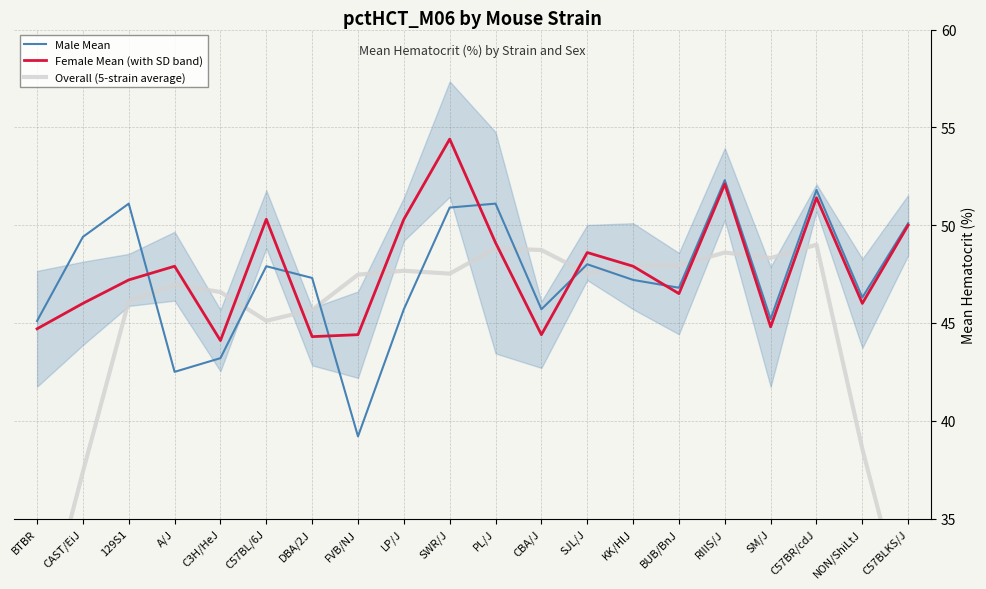

After their last crossing, which series has the higher values: Female Mean (with SD band) or Overall (5-strain average)?

Female Mean (with SD band)